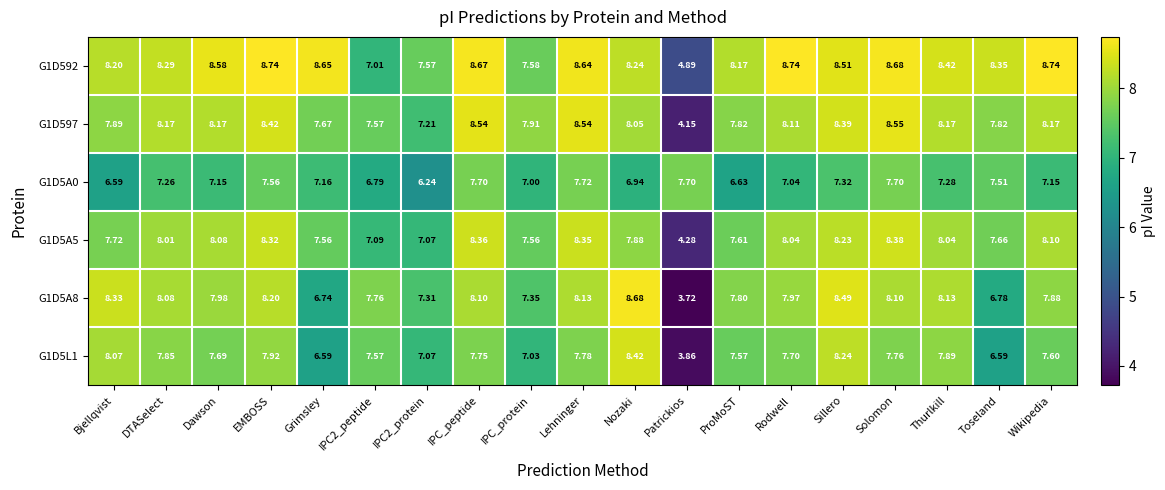

At which category is the sum across all series the highest?

Sillero